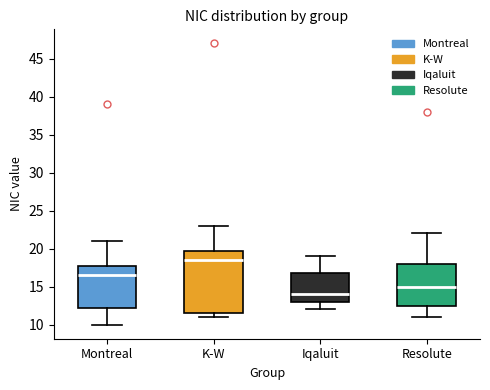

Which box is the tallest, from its lower edge to its upper edge?

K-W